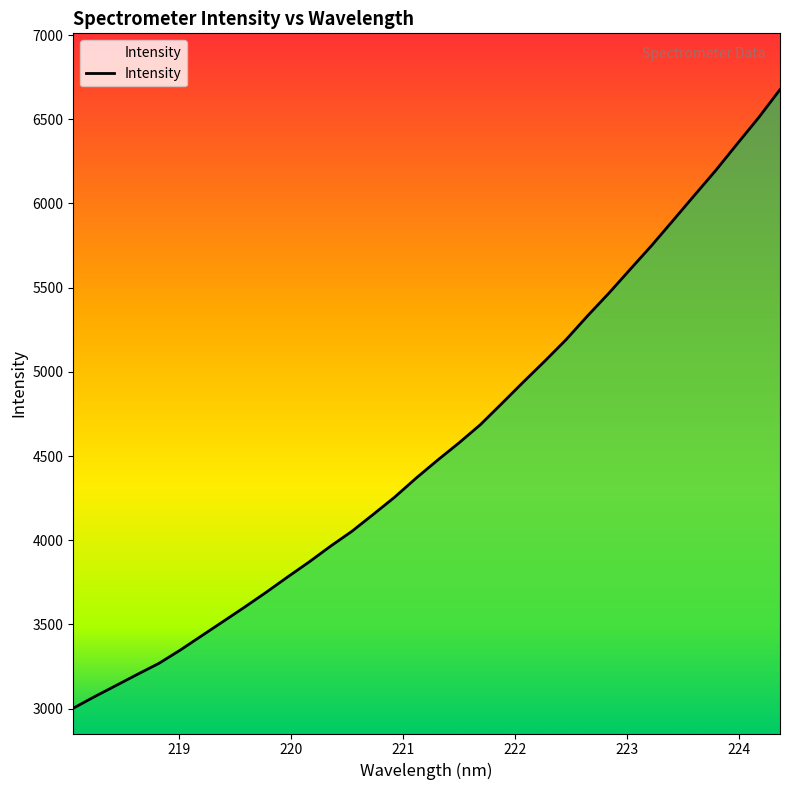

How many lines are shown in the chart?

1